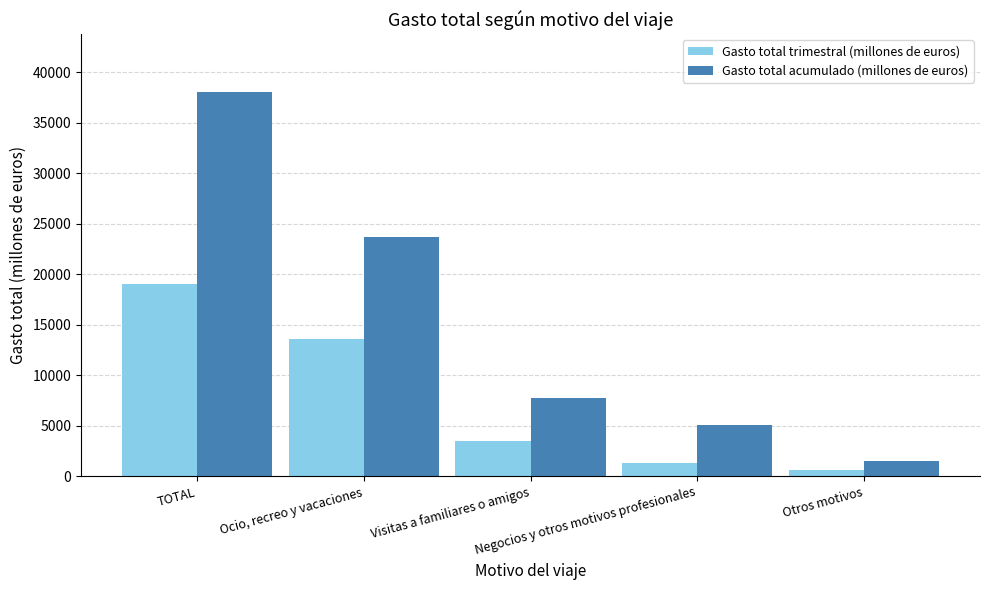

What is the minimum value shown in the chart?

624.4